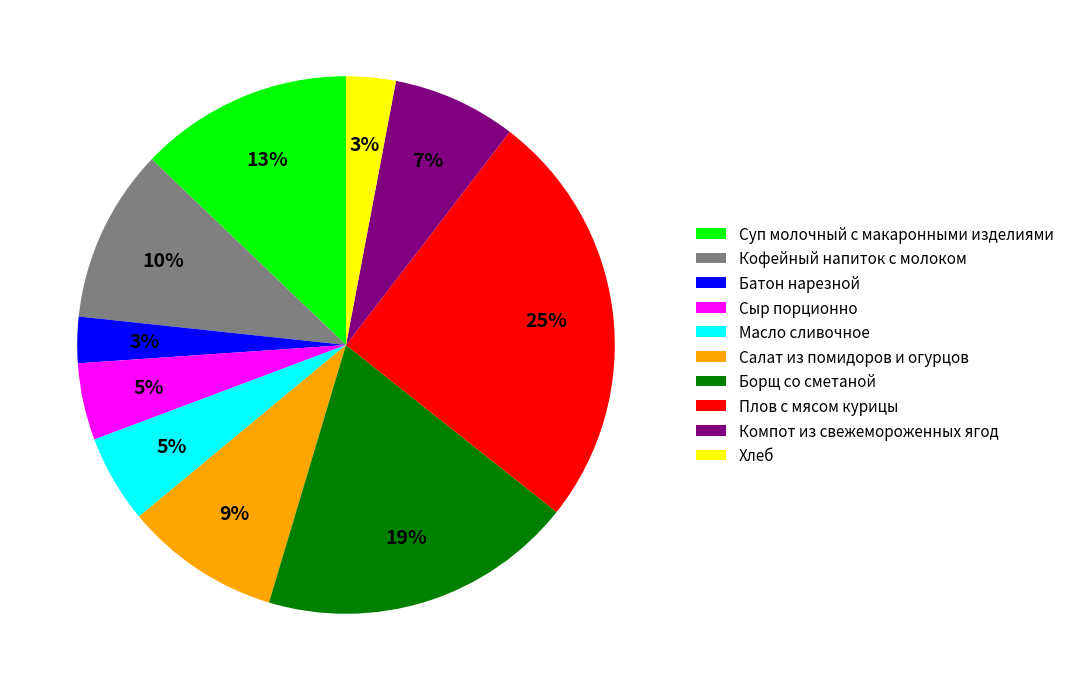

What is the largest slice in the pie chart?

Плов с мясом курицы